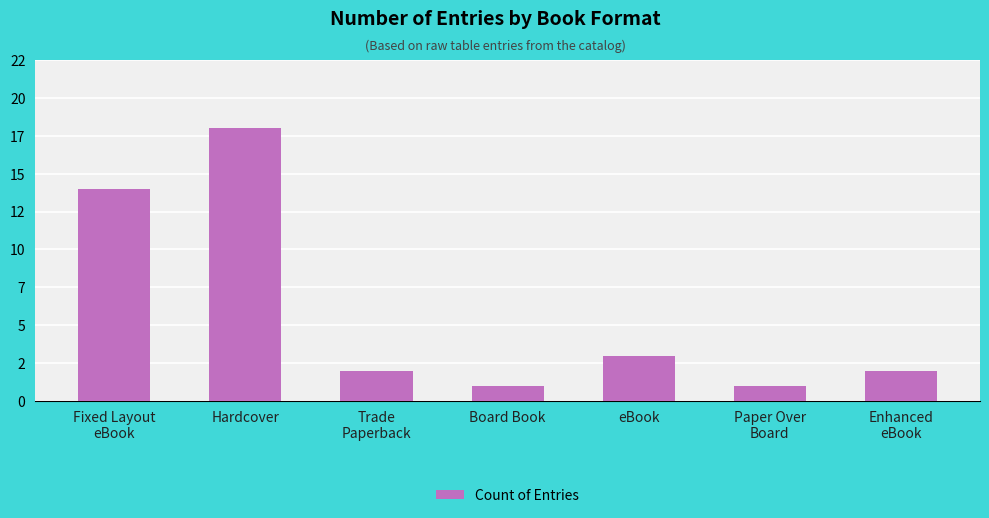

Which category has the highest value across all series?

Hardcover